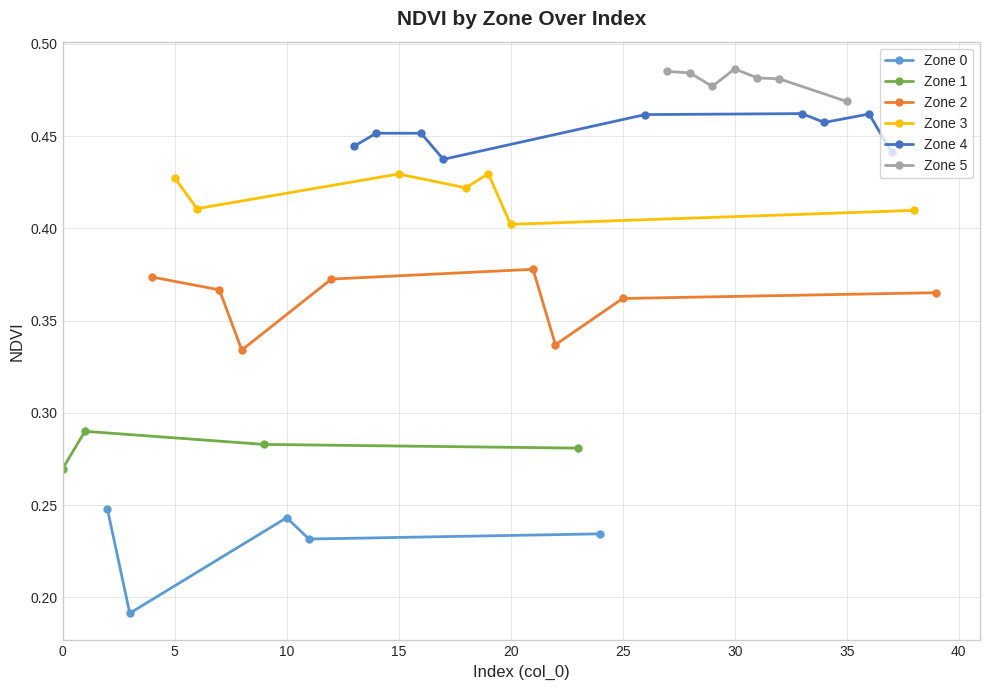

True or false: Zone 2 and Zone 4 intersect in this chart.

False